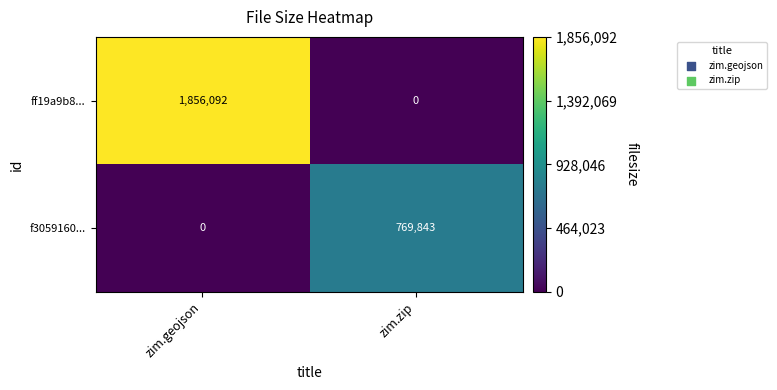

Count the number of categories in the chart.

2